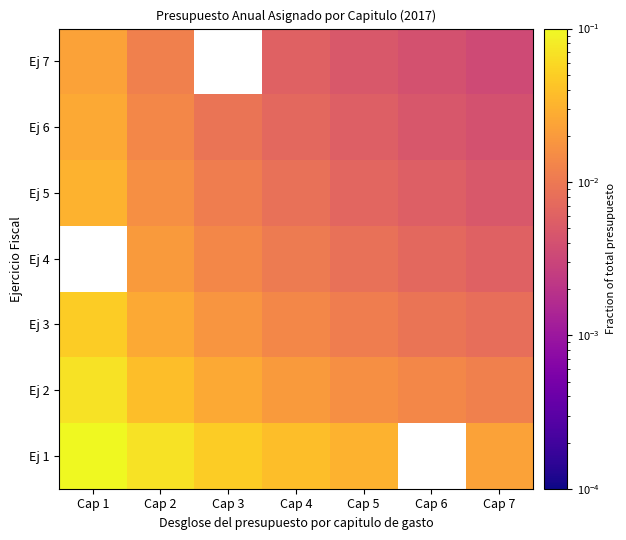

At which category does the chart reach its peak across all series?

Cap 1